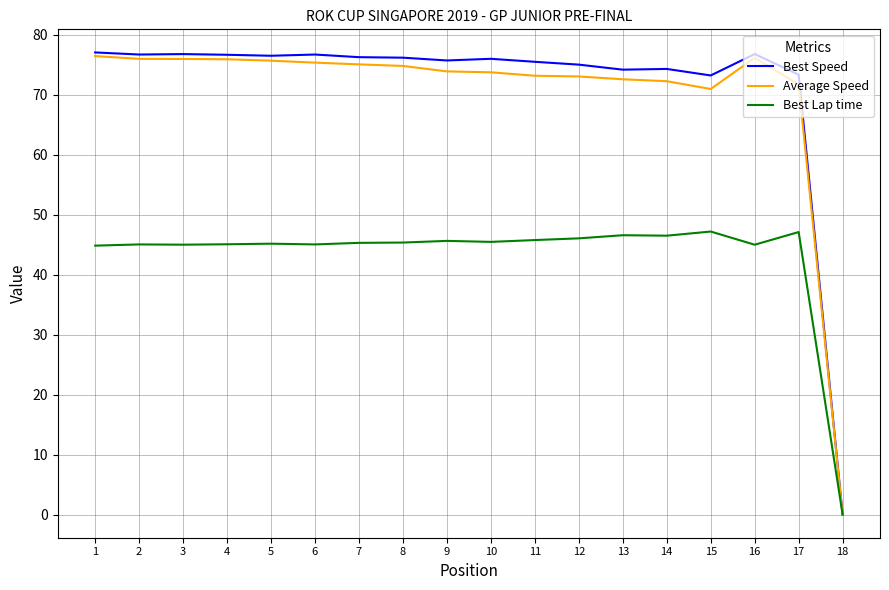

What is the difference between the highest and lowest values at 5?

31.3